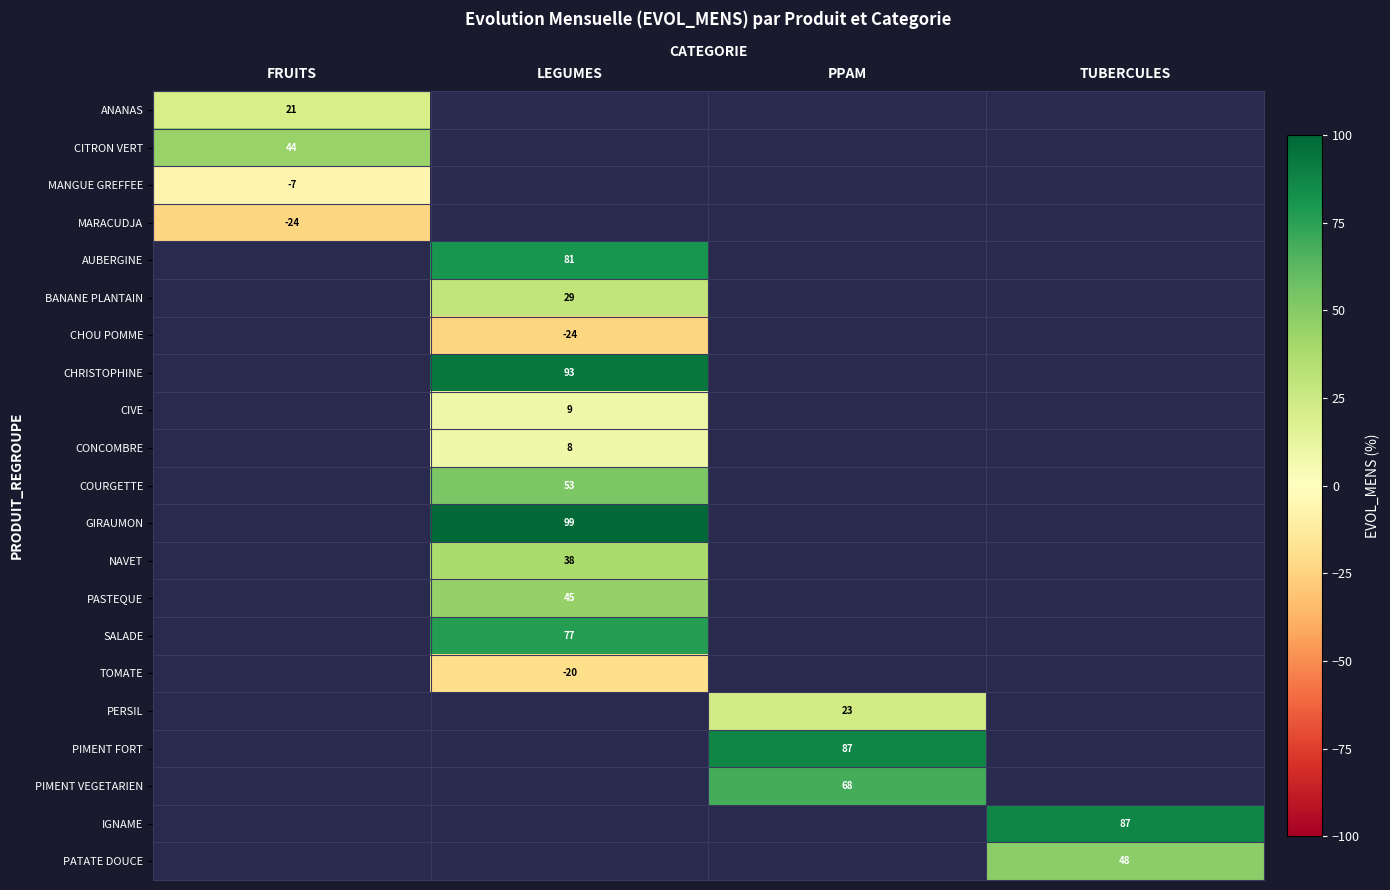

The MARACUDJA series shows -24 at FRUITS. True or false?

True